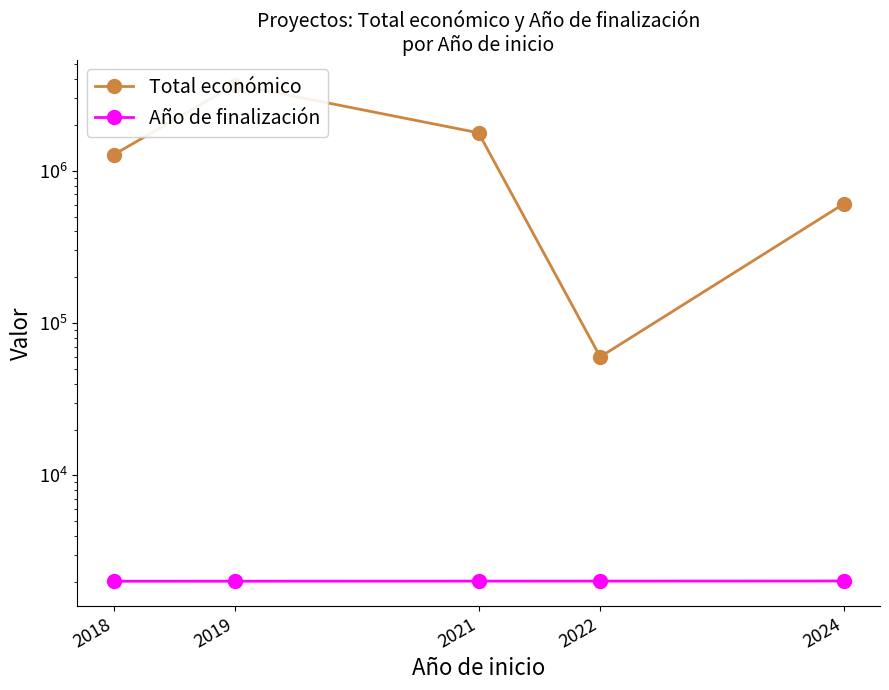

Reading left to right, list all the values displayed in this chart.

Total económico: 1273358.0	3678314.3	1774358.5	60000.0	604818.5
Año de finalización: 2020.0	2020.7	2023.5	2024.0	2027.0